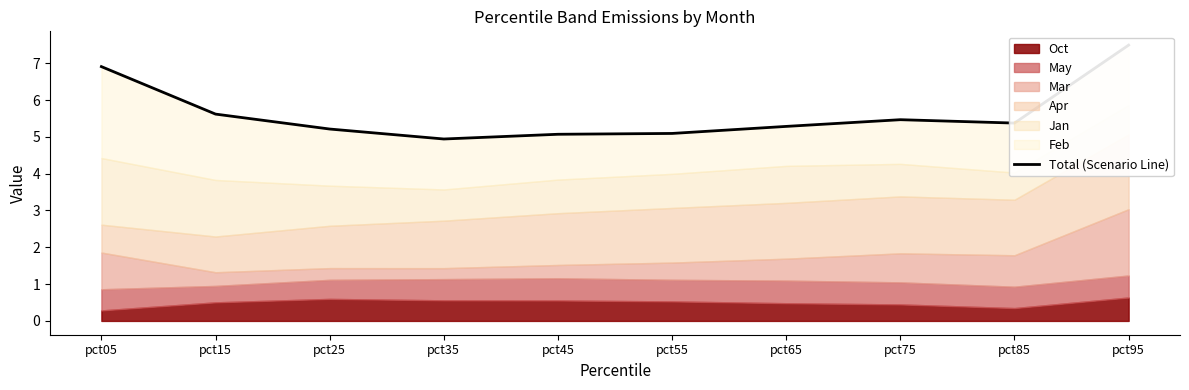

Rank the categories by value from lowest to highest.

pct35, pct45, pct55, pct25, pct65, pct85, pct75, pct15, pct05, pct95